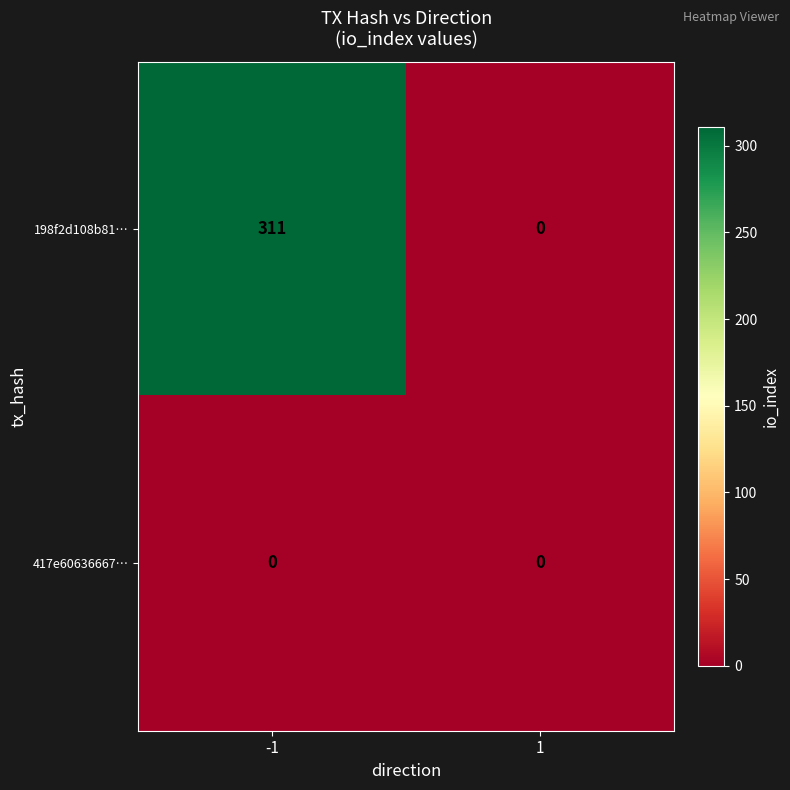

Rank the series by their average value, from lowest to highest.

417e60636667…, 198f2d108b81…